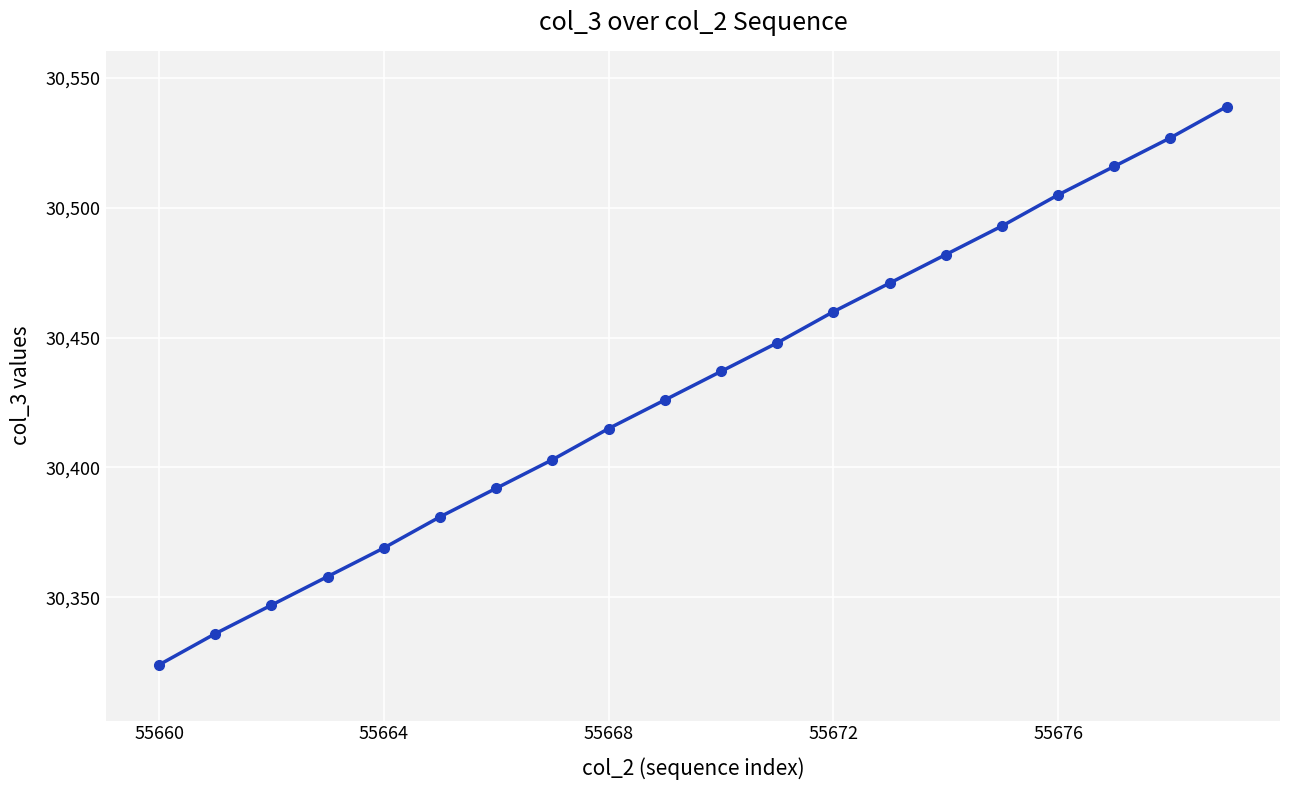

What is the difference between the maximum and minimum values?

215